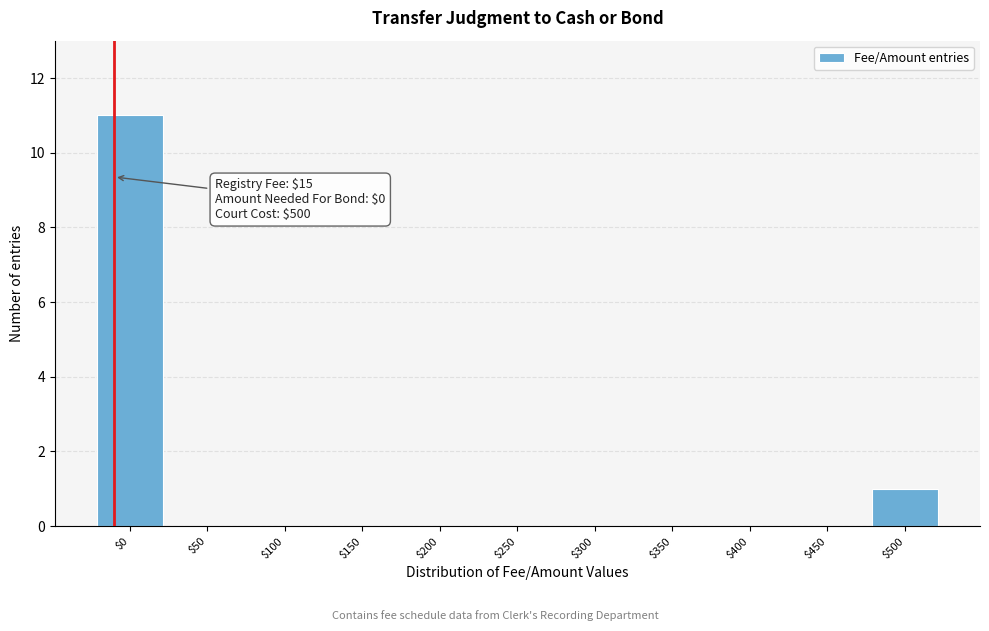

Which category has the highest value across all series?

$0